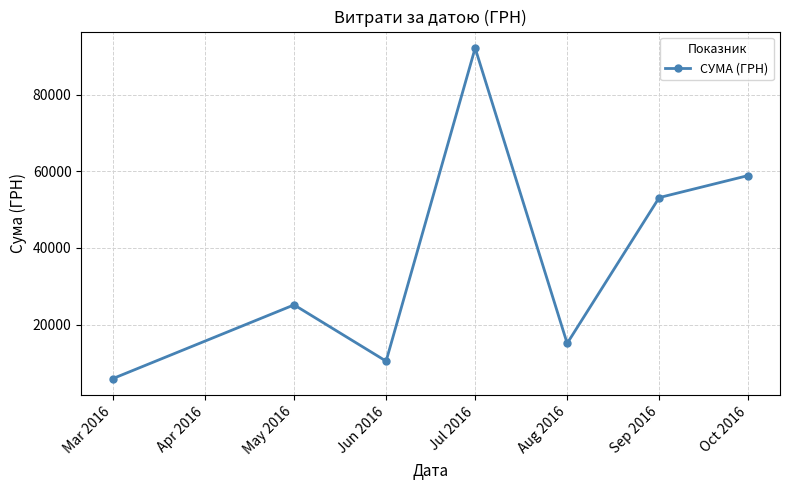

What is the difference between the values at Jun 2016 and May 2016?

14692.5